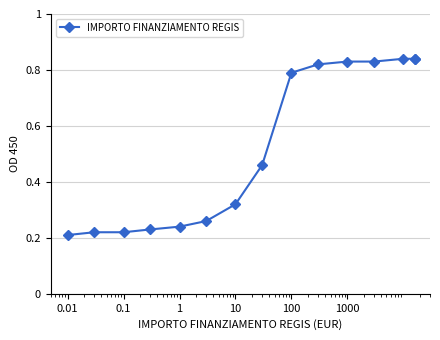

True or false: there are more than 0 points higher than both neighbors.

False